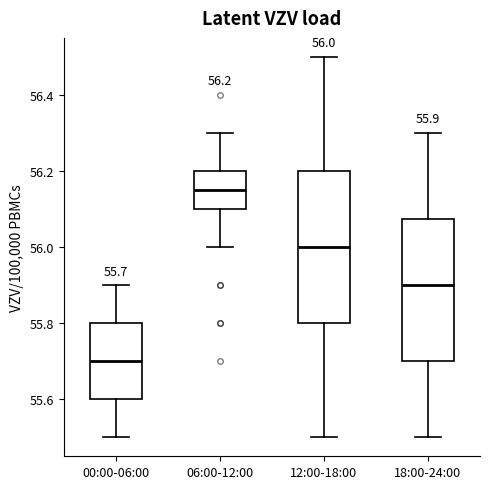

Which box is the tallest, from its lower edge to its upper edge?

12:00-18:00